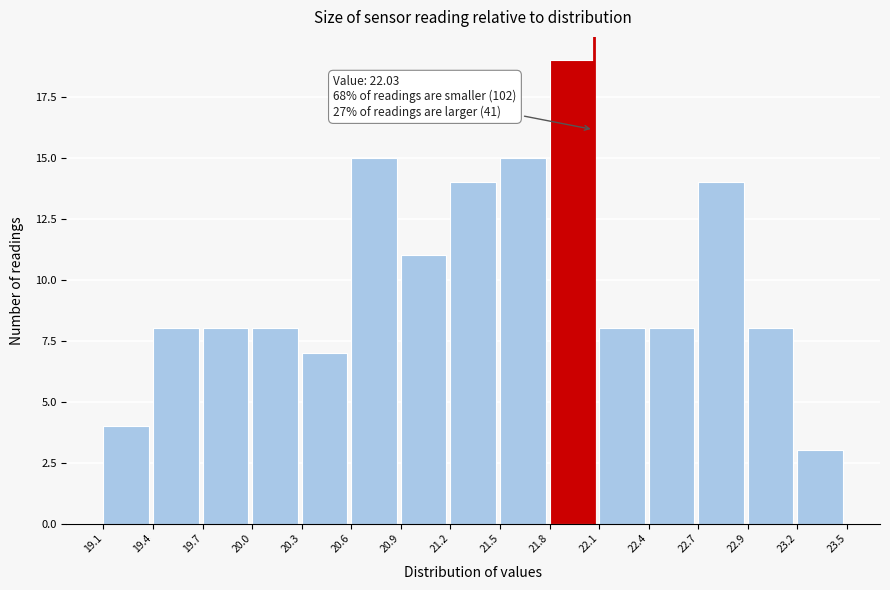

Reading left to right, list all the values displayed in this chart.

4	8	8	8	7	15	11	14	15	19	8	8	14	8	3